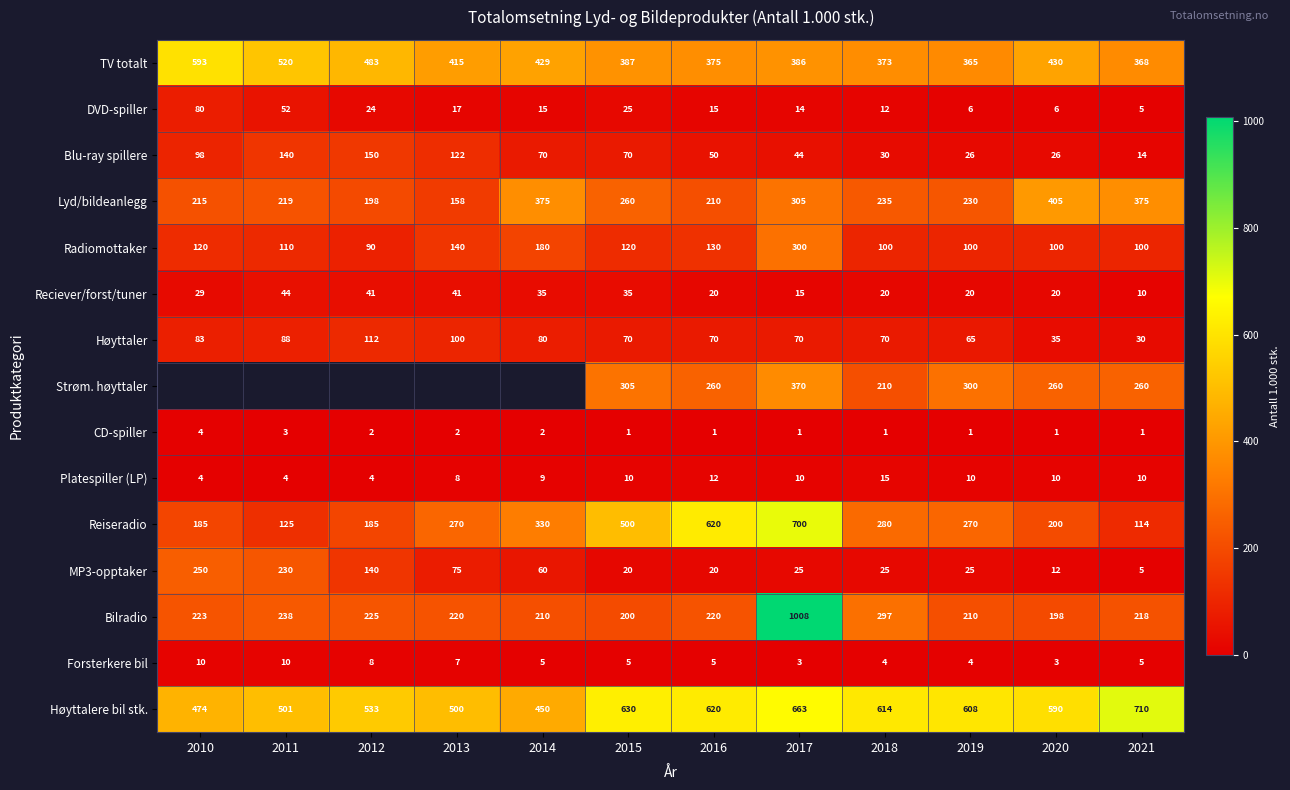

At which label does DVD-spiller reach its peak?

2010